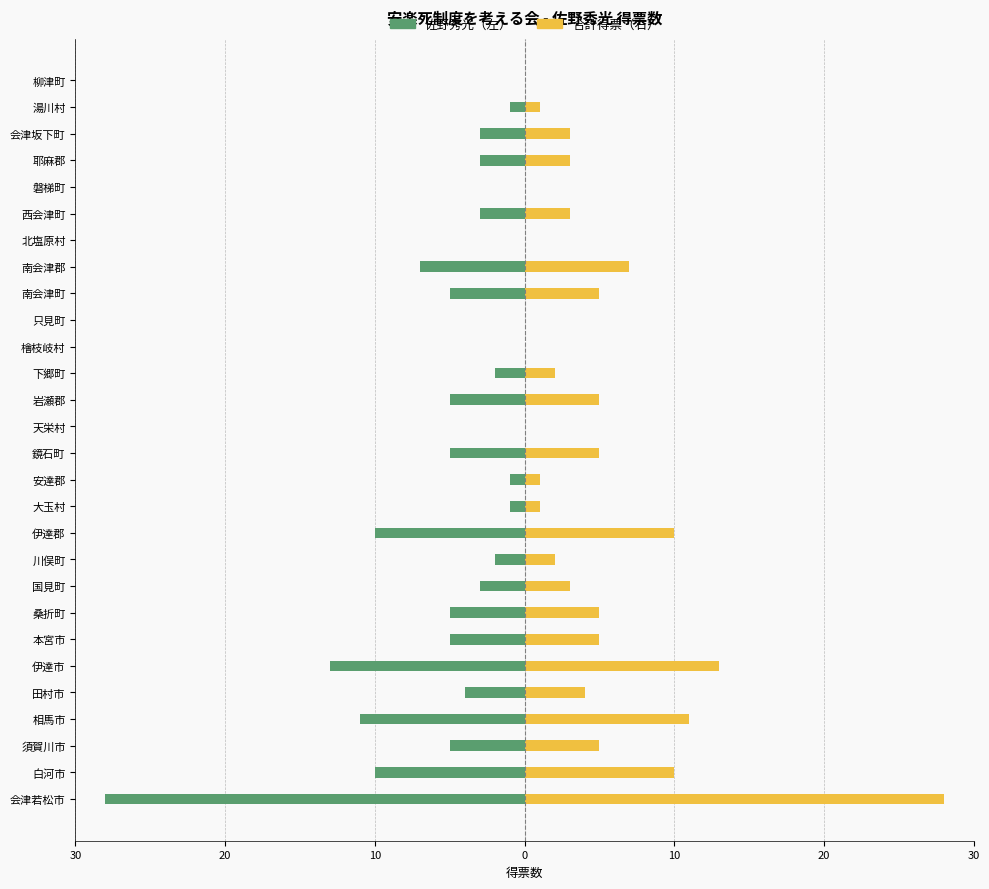

Which series changed the most between 白河市 and 柳津町?

佐野秀光（左）